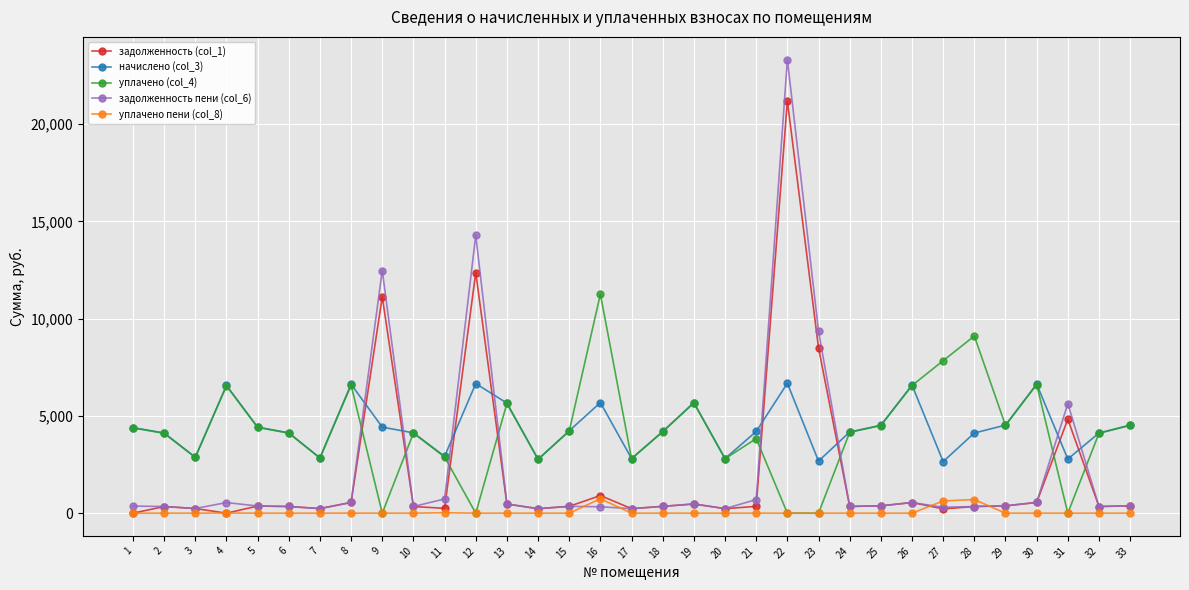

Does the chart have visible grid lines?

Yes